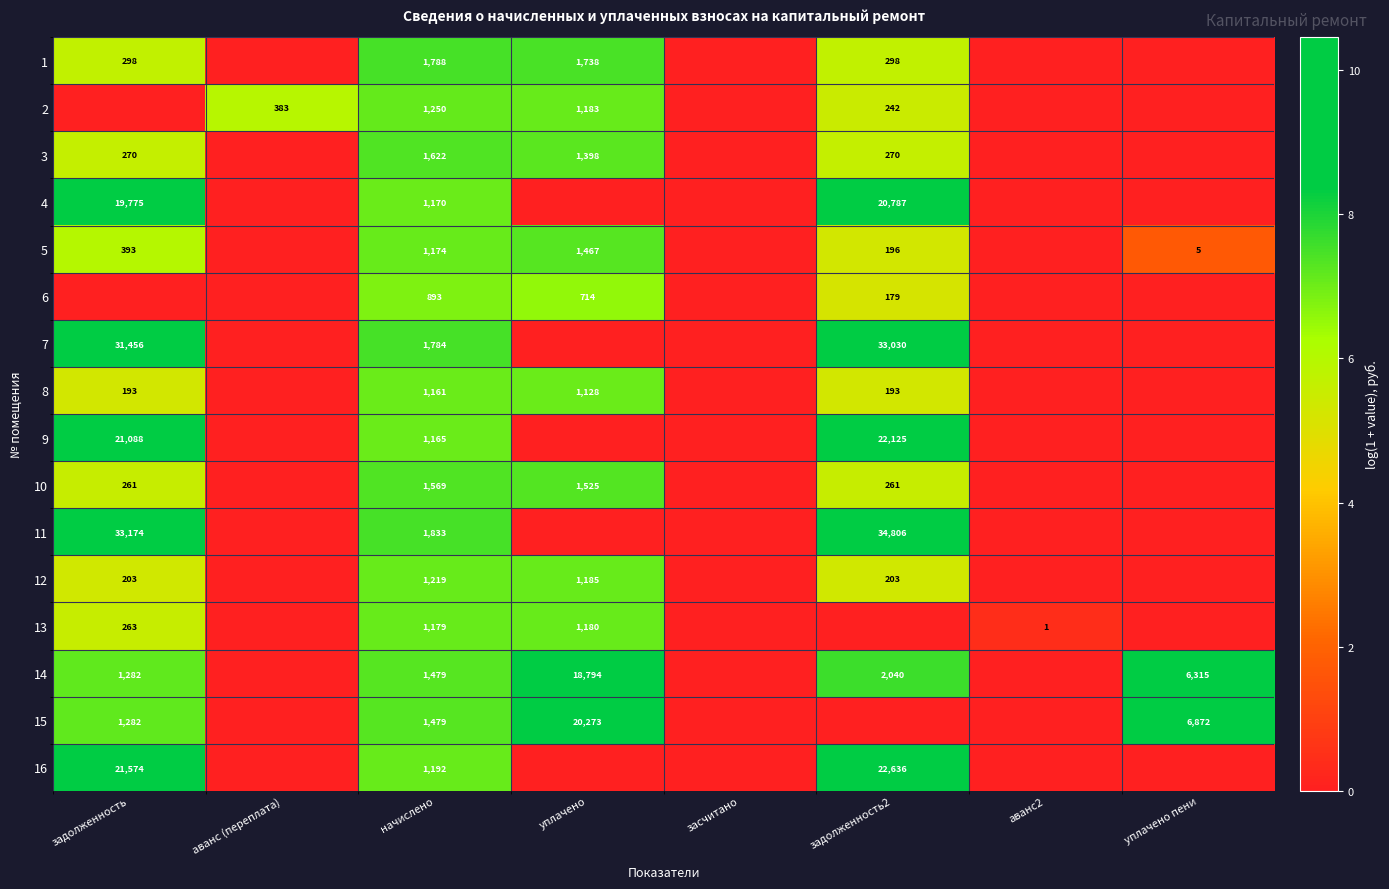

Is it true that 2 equals 242 at задолженность2?

True